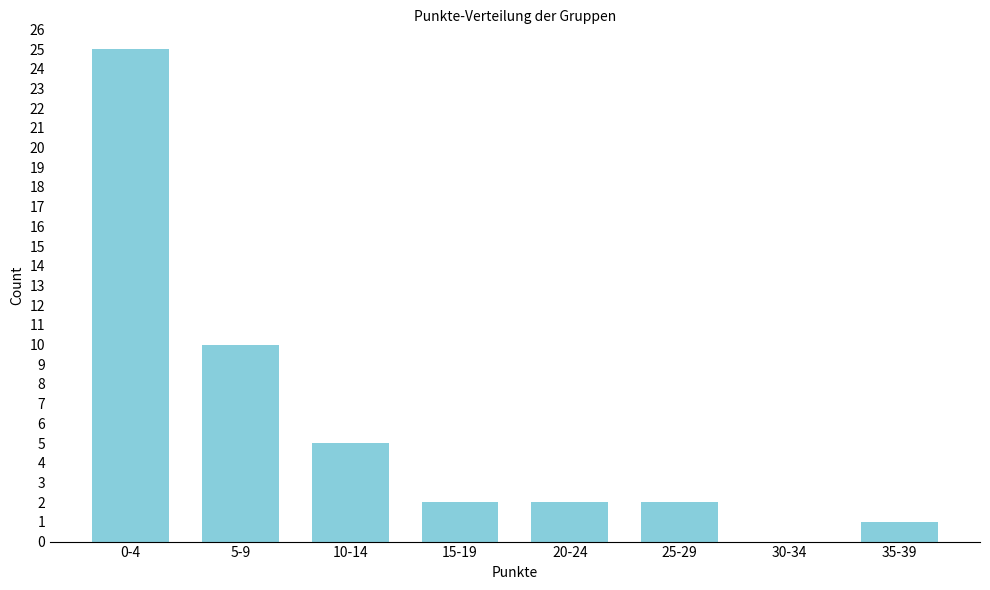

Reading left to right, list all the values displayed in this chart.

0-4=25	5-9=10	10-14=5	15-19=2	20-24=2	25-29=2	30-34=0	35-39=1